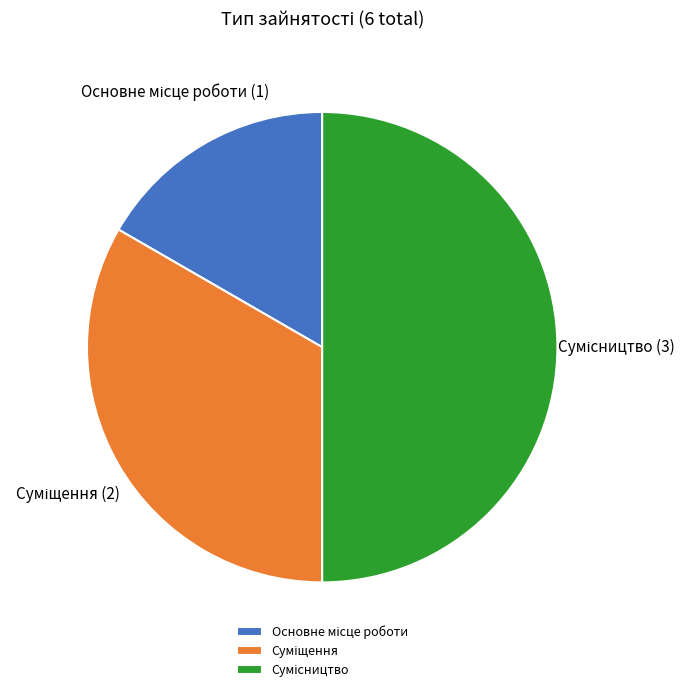

True or false: Суміщення accounts for 33% of the total.

True